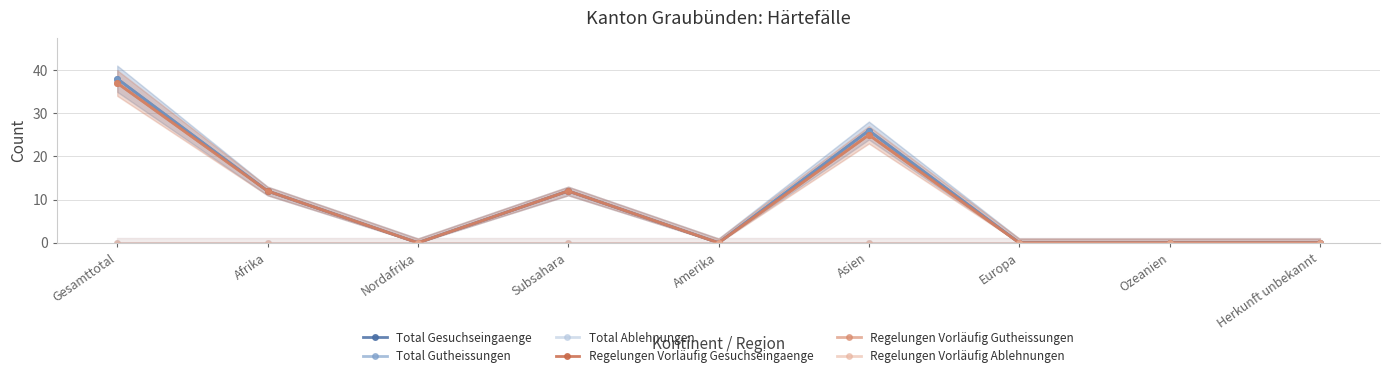

Reading right to left, transcribe all the data shown in this chart.

Total Gesuchseingaenge: 0	0	0	26	0	12	0	12	38
Total Gutheissungen: 0	0	0	26	0	12	0	12	38
Total Ablehnungen: 0	0	0	0	0	0	0	0	0
Regelungen Vorläufig Gesuchseingaenge: 0	0	0	25	0	12	0	12	37
Regelungen Vorläufig Gutheissungen: 0	0	0	25	0	12	0	12	37
Regelungen Vorläufig Ablehnungen: 0	0	0	0	0	0	0	0	0